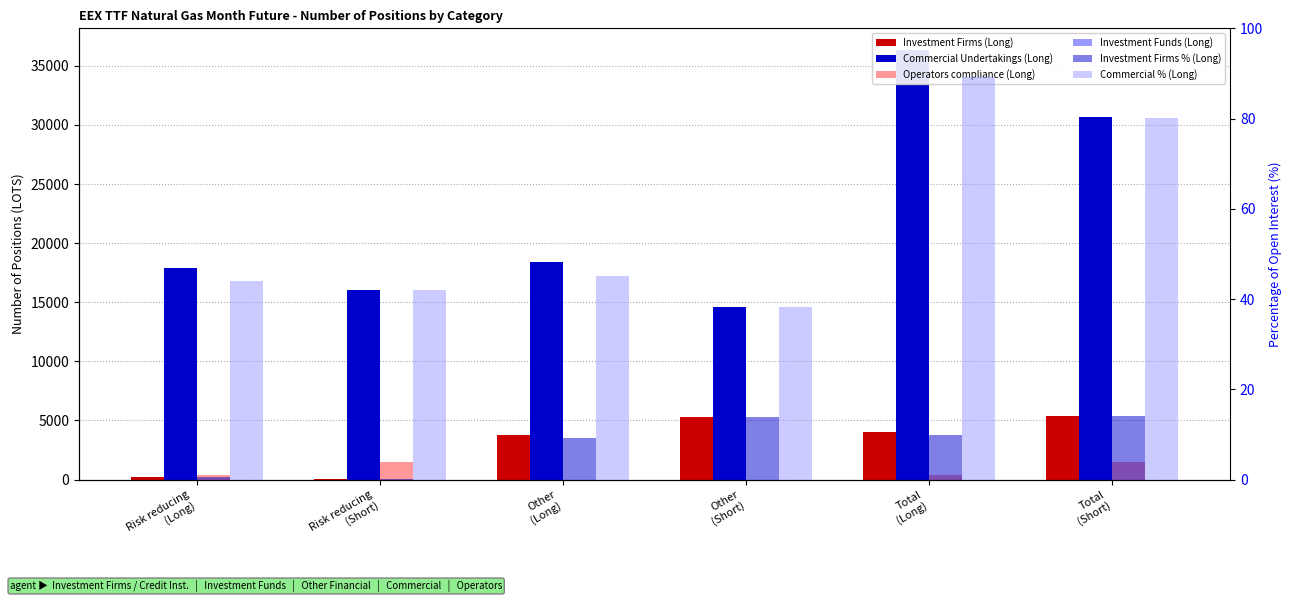

How many bars are there in each group?

6